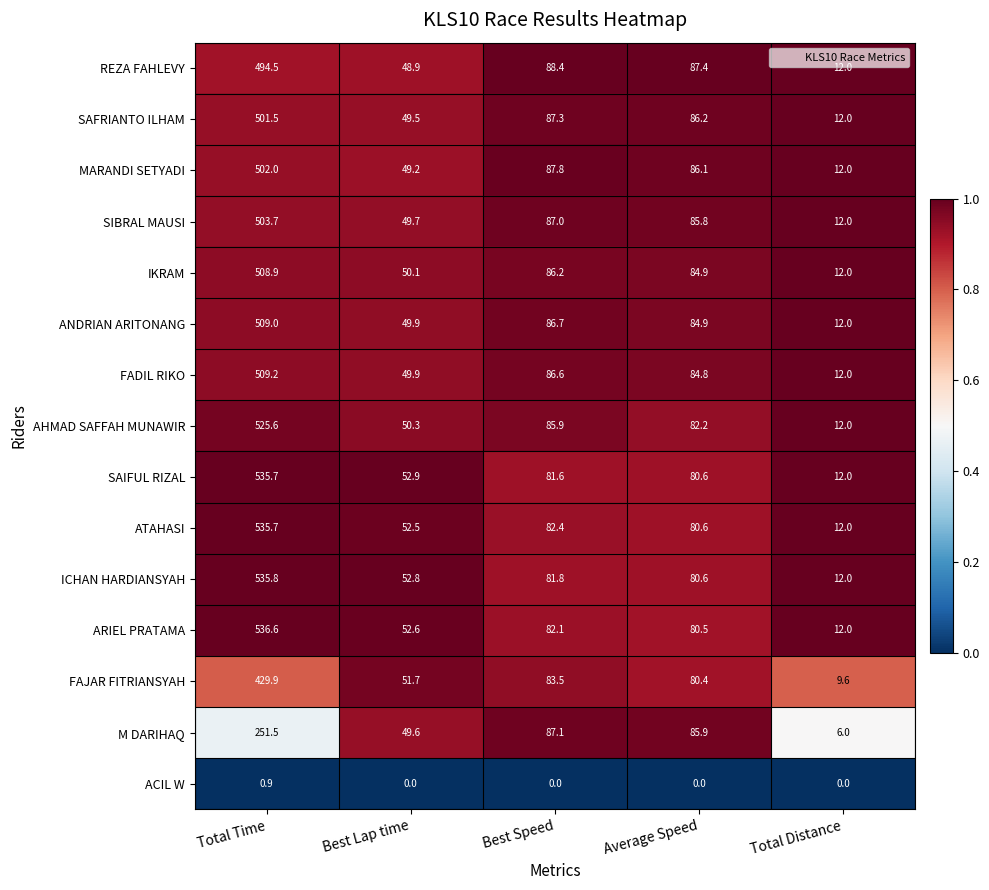

Which series has the largest total across all categories?

ARIEL PRATAMA